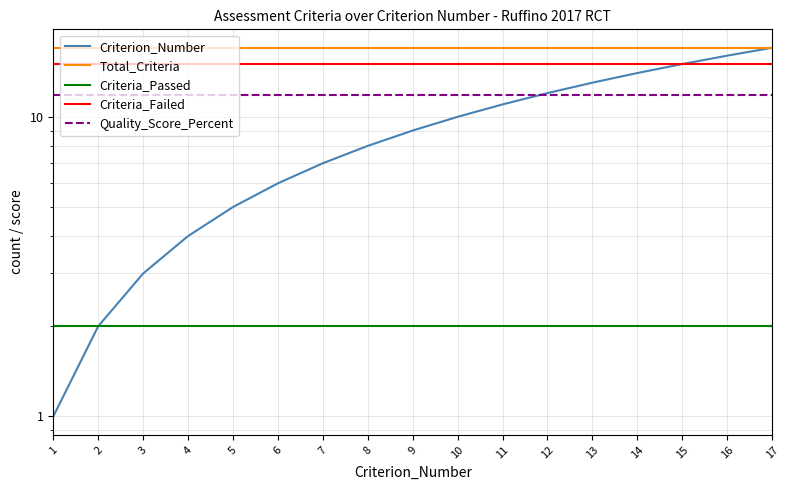

What is the sum of all Total_Criteria values?

289.0